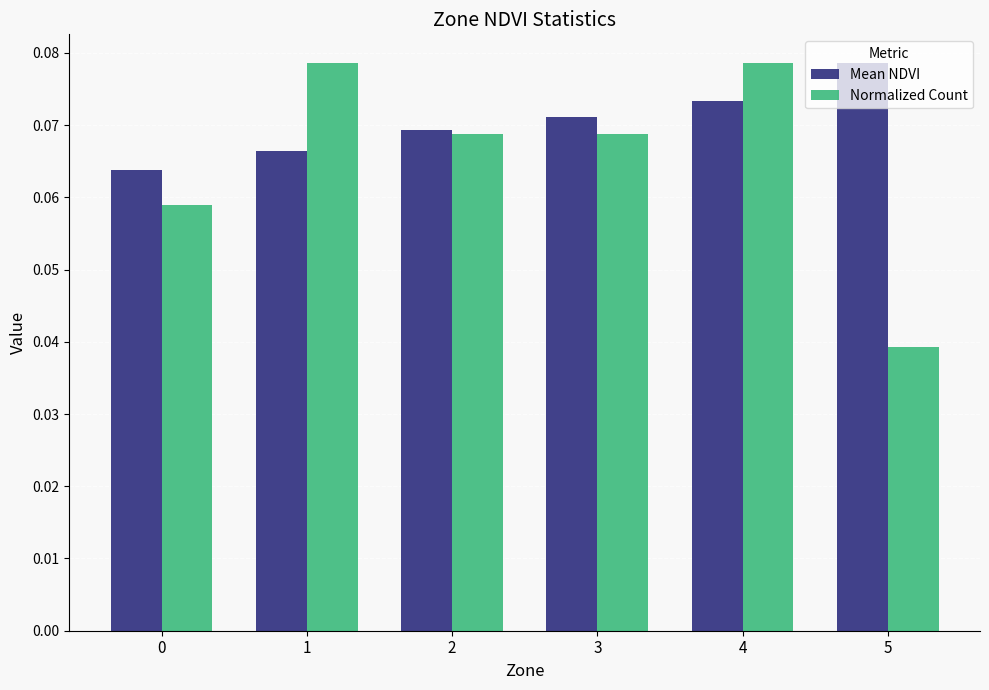

How many Mean NDVI values are between 0 and 1?

6